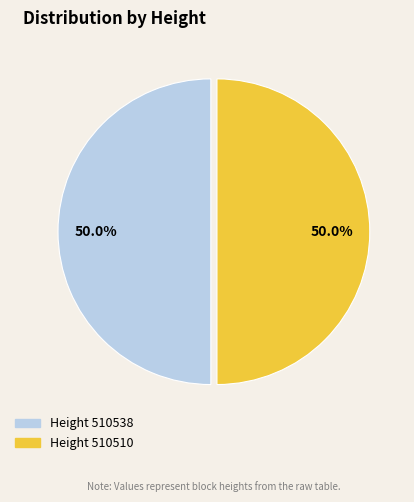

How many segments does this pie chart have?

2